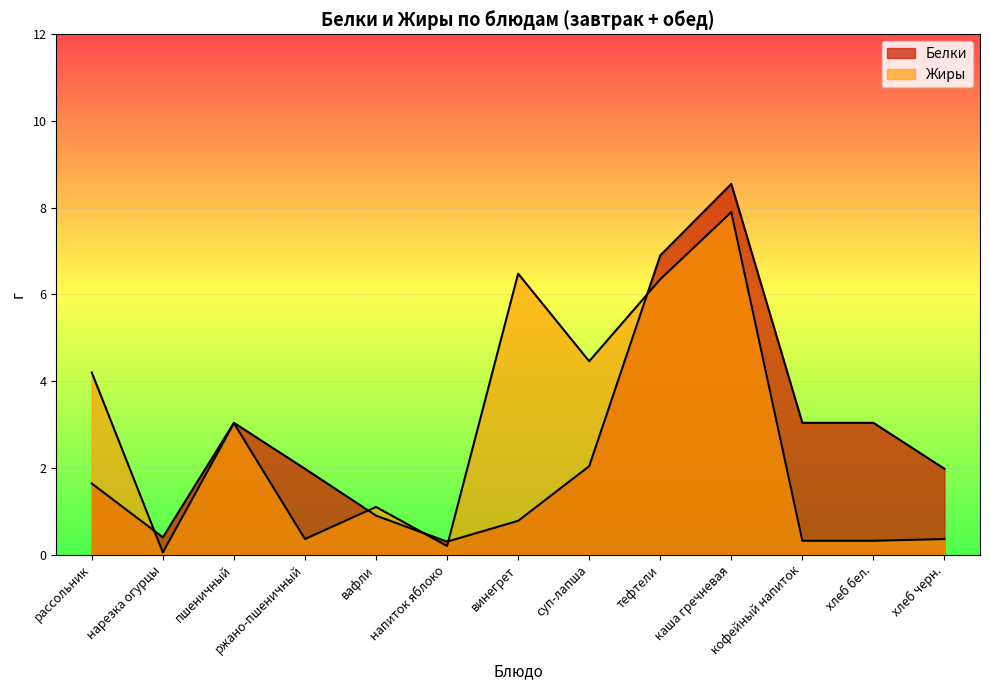

Which has a higher value, напиток яблоко or хлеб бел.?

хлеб бел.